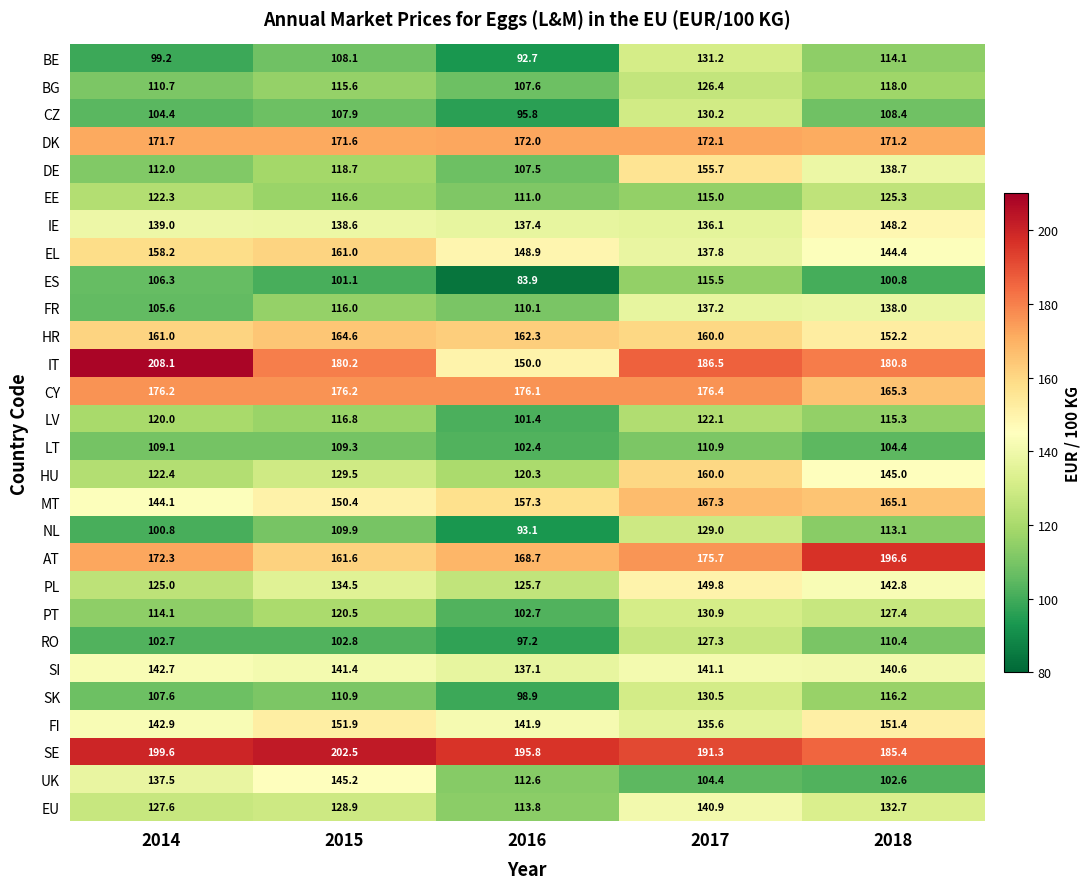

The value of UK at 2015 is 259.3. True or false?

False